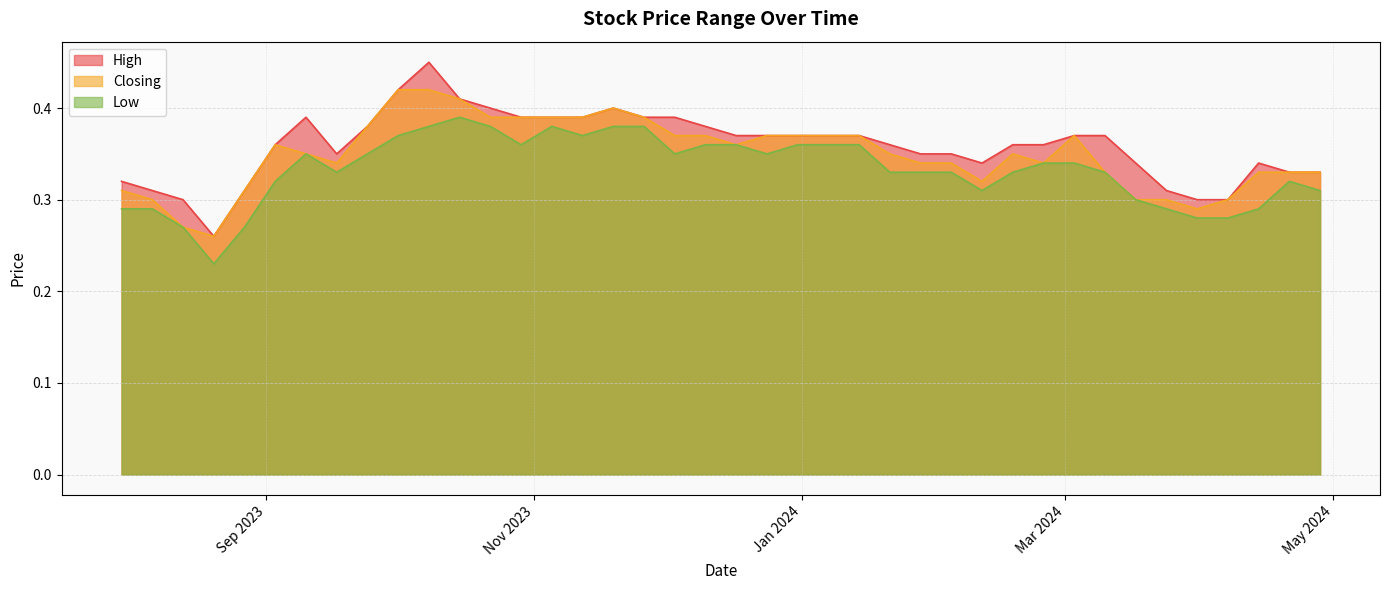

Between 29/10/2023 and 27/08/2023, which series saw the biggest shift?

Low